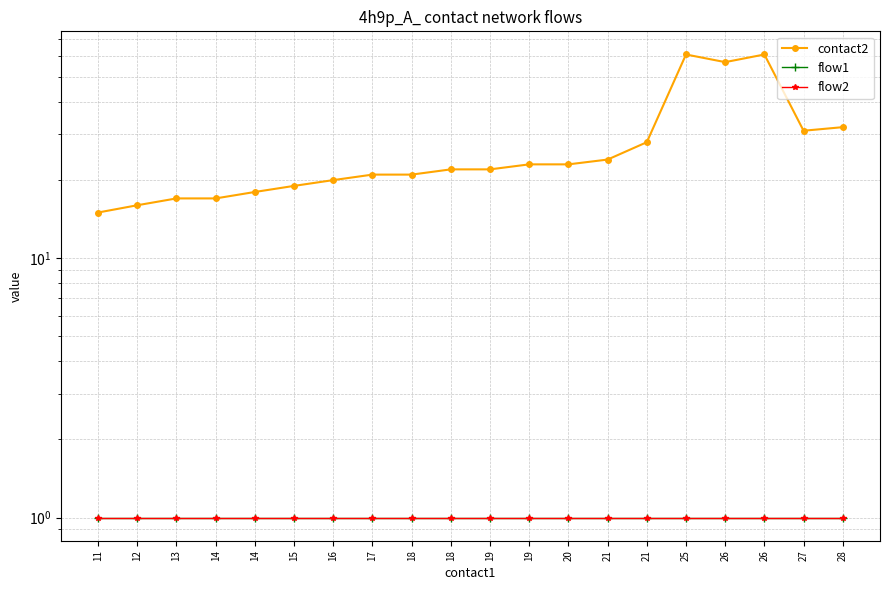

Is it true that flow2 equals 1 at 19?

True